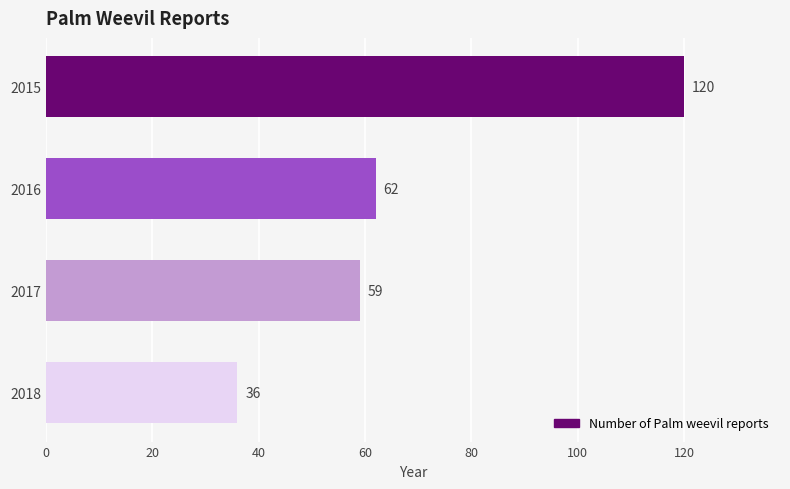

Reading bottom to top, list all the values displayed in this chart.

2018=36	2017=59	2016=62	2015=120